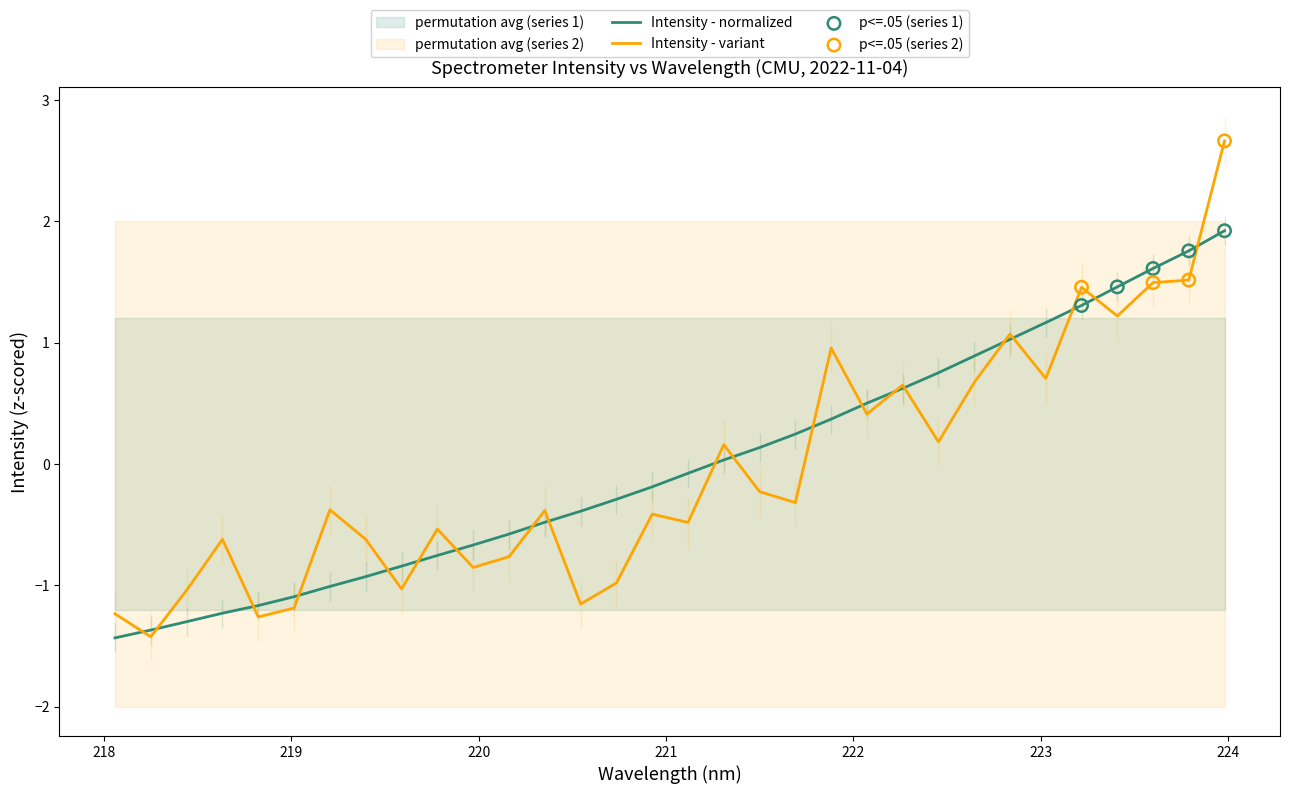

What is the highest value of the Intensity - normalized series?

1.9